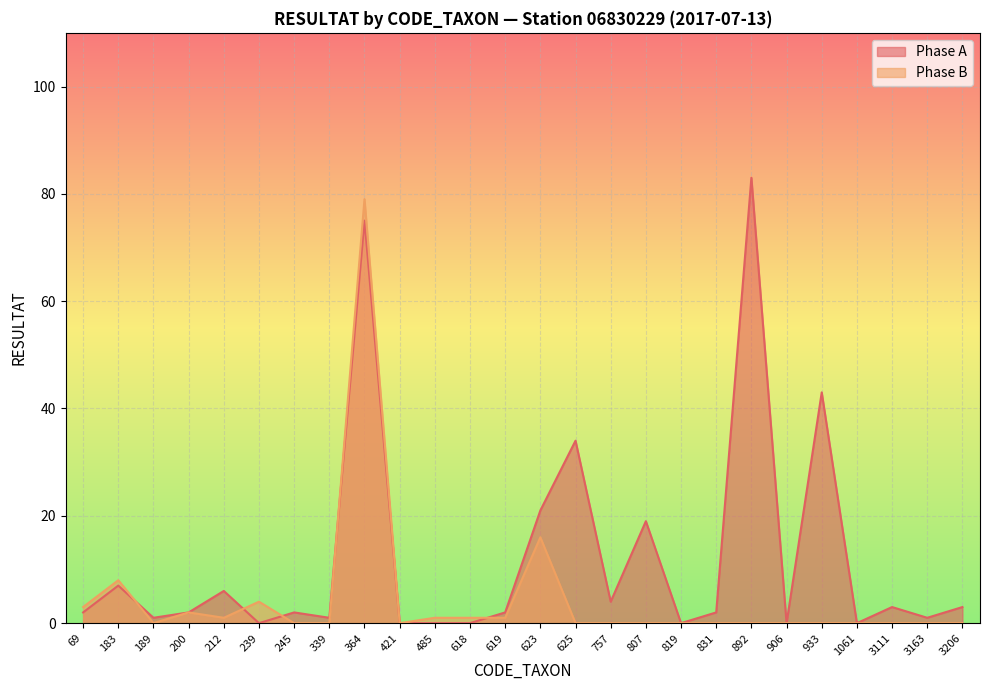

What is the sum of all Phase B values?

116